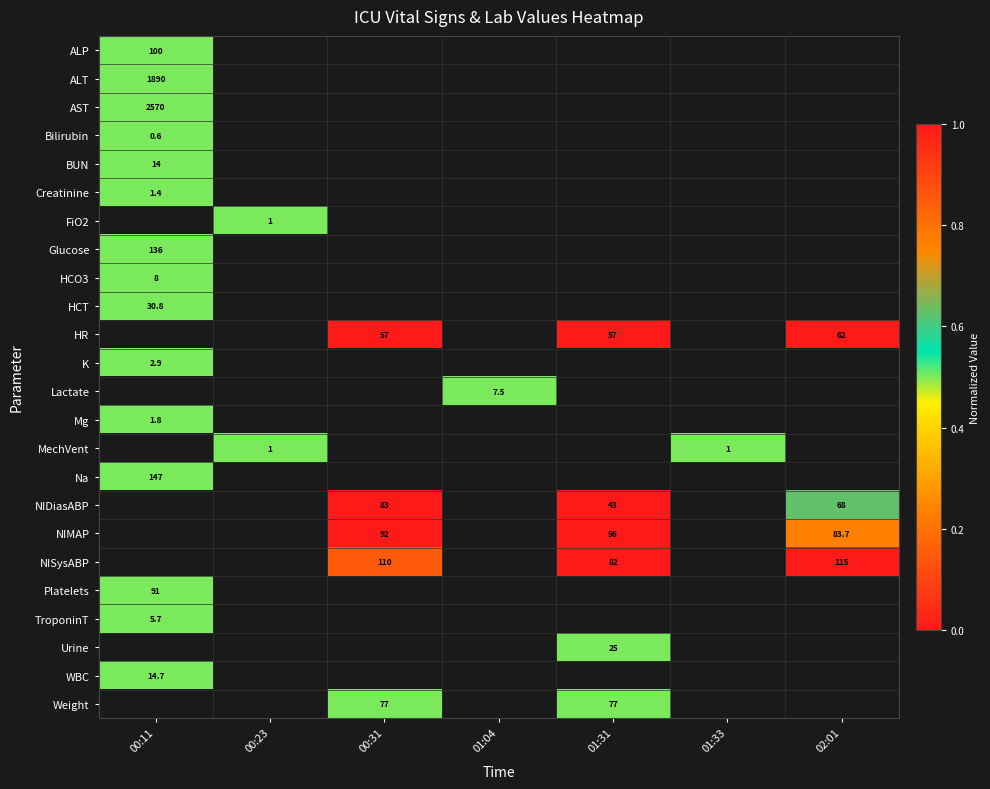

Which category has the highest value across all series?

02:01